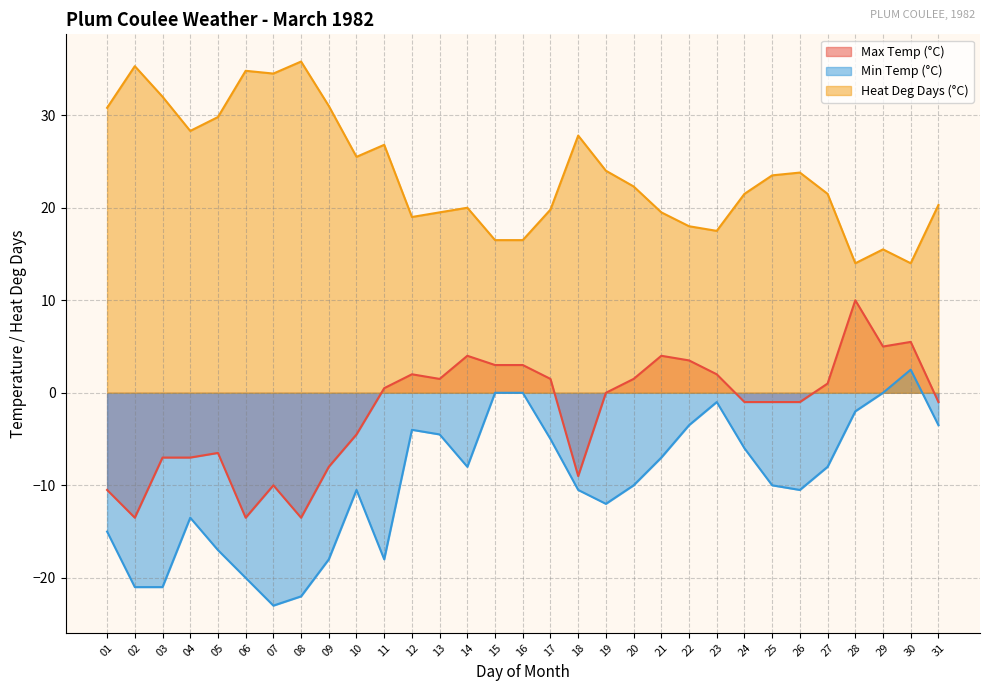

Which series has the largest total across all categories?

Heat Deg Days (°C)